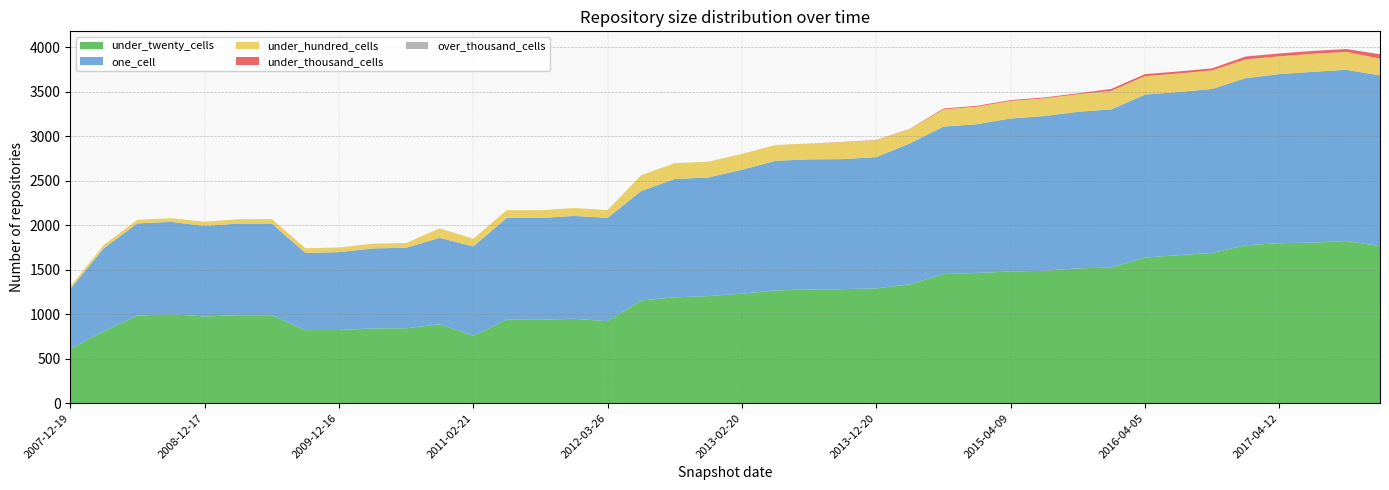

Reading left to right, transcribe all the data shown in this chart.

under_twenty_cells: 2007-12-19=610	2008-04-01=808	2008-06-27=984	2008-10-10=1000	2008-12-17=975	2009-04-06=989	2009-06-17=989	2009-09-25=821	2009-12-16=823	2010-04-01=840	2010-07-26=842	2010-11-17=887	2011-02-21=758	2011-06-10=938	2011-09-05=937	2012-01-18=949	2012-03-26=922	2012-07-13=1155	2012-10-31=1190	2012-12-11=1204	2013-02-20=1231	2013-05-21=1268	2013-07-09=1278	2013-09-10=1282	2013-12-20=1291	2014-03-28=1336	2014-09-08=1451	2015-01-19=1464	2015-04-09=1481	2015-07-03=1489	2015-10-01=1516	2016-01-04=1525	2016-04-05=1638	2016-07-04=1664	2016-10-07=1689	2016-12-27=1776	2017-04-12=1799	2017-07-24=1805	2017-10-12=1825	2017-12-22=1765
one_cell: 2007-12-19=673	2008-04-01=935	2008-06-27=1037	2008-10-10=1039	2008-12-17=1017	2009-04-06=1031	2009-06-17=1031	2009-09-25=869	2009-12-16=875	2010-04-01=900	2010-07-26=906	2010-11-17=972	2011-02-21=1005	2011-06-10=1145	2011-09-05=1145	2012-01-18=1157	2012-03-26=1162	2012-07-13=1231	2012-10-31=1331	2012-12-11=1334	2013-02-20=1394	2013-05-21=1457	2013-07-09=1464	2013-09-10=1462	2013-12-20=1476	2014-03-28=1585	2014-09-08=1659	2015-01-19=1673	2015-04-09=1720	2015-07-03=1739	2015-10-01=1760	2016-01-04=1779	2016-04-05=1832	2016-07-04=1835	2016-10-07=1844	2016-12-27=1879	2017-04-12=1901	2017-07-24=1921	2017-10-12=1924	2017-12-22=1920
under_hundred_cells: 2007-12-19=27	2008-04-01=37	2008-06-27=41	2008-10-10=41	2008-12-17=48	2009-04-06=48	2009-06-17=51	2009-09-25=52	2009-12-16=53	2010-04-01=53	2010-07-26=53	2010-11-17=107	2011-02-21=86	2011-06-10=88	2011-09-05=88	2012-01-18=88	2012-03-26=88	2012-07-13=177	2012-10-31=178	2012-12-11=178	2013-02-20=178	2013-05-21=178	2013-07-09=178	2013-09-10=190	2013-12-20=190	2014-03-28=161	2014-09-08=193	2015-01-19=197	2015-04-09=197	2015-07-03=199	2015-10-01=198	2016-01-04=208	2016-04-05=207	2016-07-04=208	2016-10-07=209	2016-12-27=211	2017-04-12=200	2017-07-24=203	2017-10-12=201	2017-12-22=189
under_thousand_cells: 2007-12-19=0	2008-04-01=0	2008-06-27=0	2008-10-10=0	2008-12-17=0	2009-04-06=0	2009-06-17=0	2009-09-25=0	2009-12-16=0	2010-04-01=0	2010-07-26=0	2010-11-17=0	2011-02-21=0	2011-06-10=0	2011-09-05=0	2012-01-18=0	2012-03-26=0	2012-07-13=0	2012-10-31=0	2012-12-11=0	2013-02-20=0	2013-05-21=0	2013-07-09=0	2013-09-10=3	2013-12-20=3	2014-03-28=3	2014-09-08=10	2015-01-19=10	2015-04-09=10	2015-07-03=10	2015-10-01=10	2016-01-04=22	2016-04-05=23	2016-07-04=23	2016-10-07=23	2016-12-27=32	2017-04-12=32	2017-07-24=32	2017-10-12=32	2017-12-22=49
over_thousand_cells: 2007-12-19=0	2008-04-01=0	2008-06-27=0	2008-10-10=0	2008-12-17=0	2009-04-06=0	2009-06-17=0	2009-09-25=0	2009-12-16=0	2010-04-01=0	2010-07-26=0	2010-11-17=0	2011-02-21=0	2011-06-10=0	2011-09-05=0	2012-01-18=0	2012-03-26=0	2012-07-13=0	2012-10-31=0	2012-12-11=0	2013-02-20=0	2013-05-21=0	2013-07-09=0	2013-09-10=0	2013-12-20=0	2014-03-28=0	2014-09-08=0	2015-01-19=0	2015-04-09=0	2015-07-03=0	2015-10-01=0	2016-01-04=0	2016-04-05=0	2016-07-04=0	2016-10-07=0	2016-12-27=0	2017-04-12=0	2017-07-24=0	2017-10-12=0	2017-12-22=0